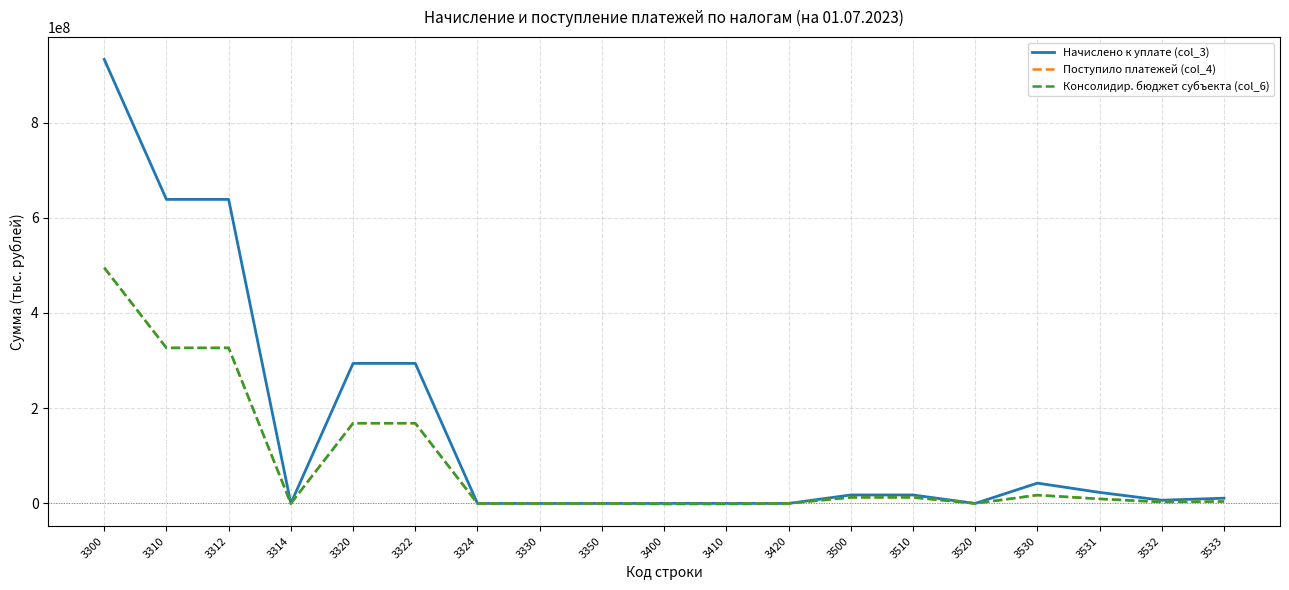

What is the sum of the Начислено к уплате (col_3) values at 3520 and 3532?

6788183